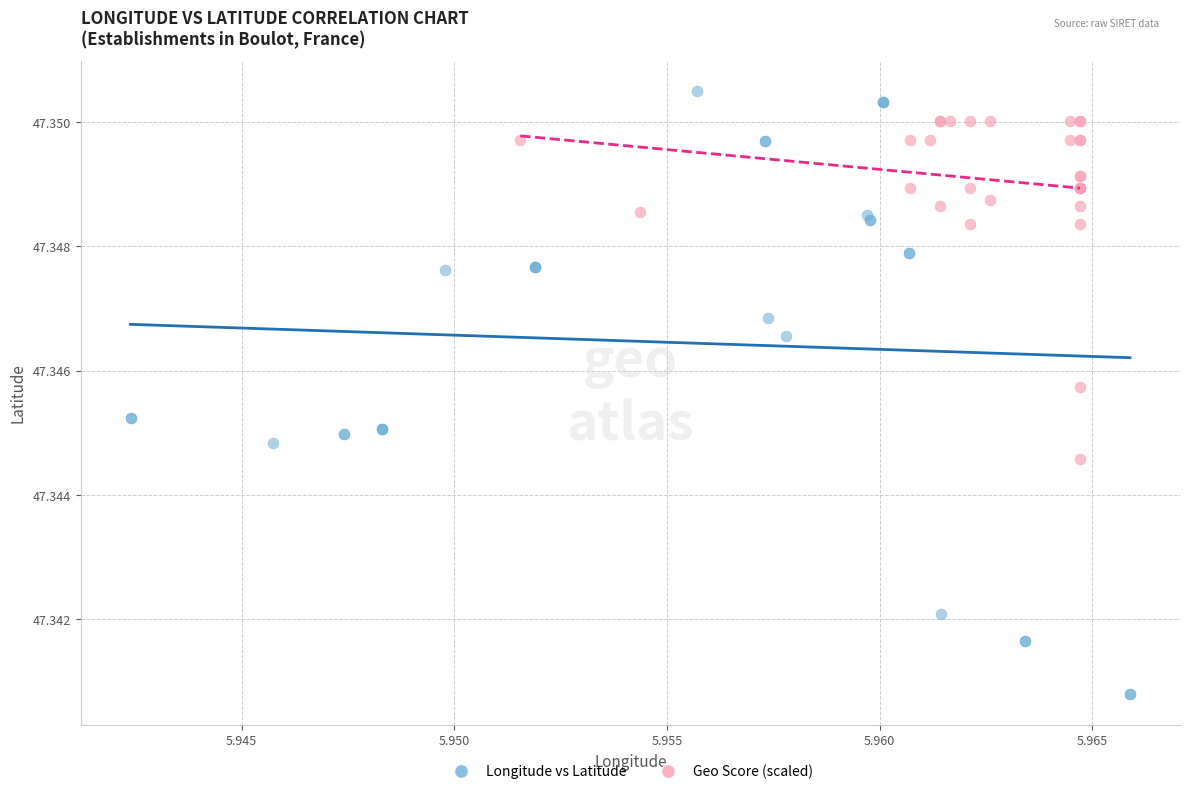

Which series has the largest Y range (max minus min)?

Longitude vs Latitude